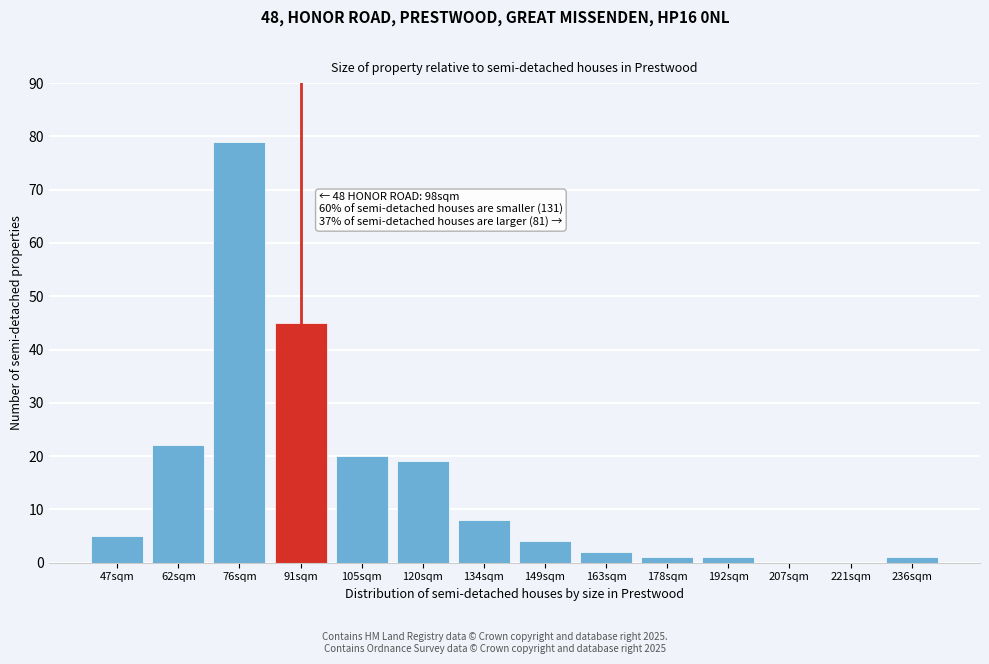

Reading right to left, what are all the values shown in this chart?

236sqm=1	221sqm=0	207sqm=0	192sqm=1	178sqm=1	163sqm=2	149sqm=4	134sqm=8	120sqm=19	105sqm=20	91sqm=45	76sqm=79	62sqm=22	47sqm=5